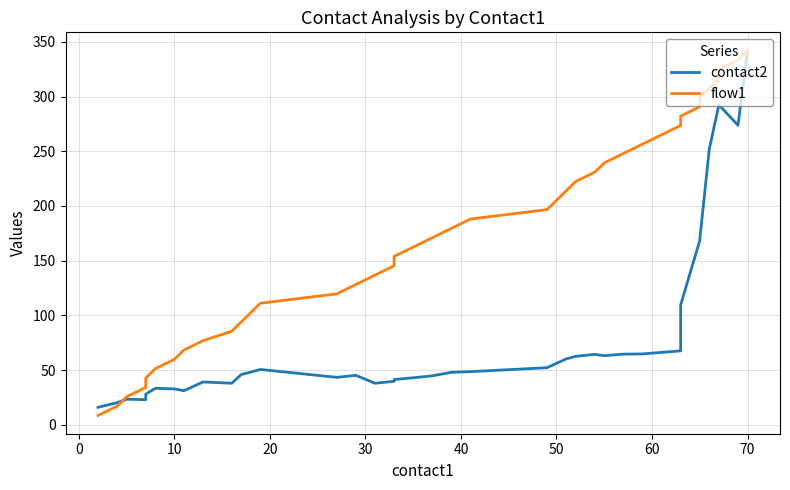

True or false: contact2 has more than 1 points higher than both neighbors.

True